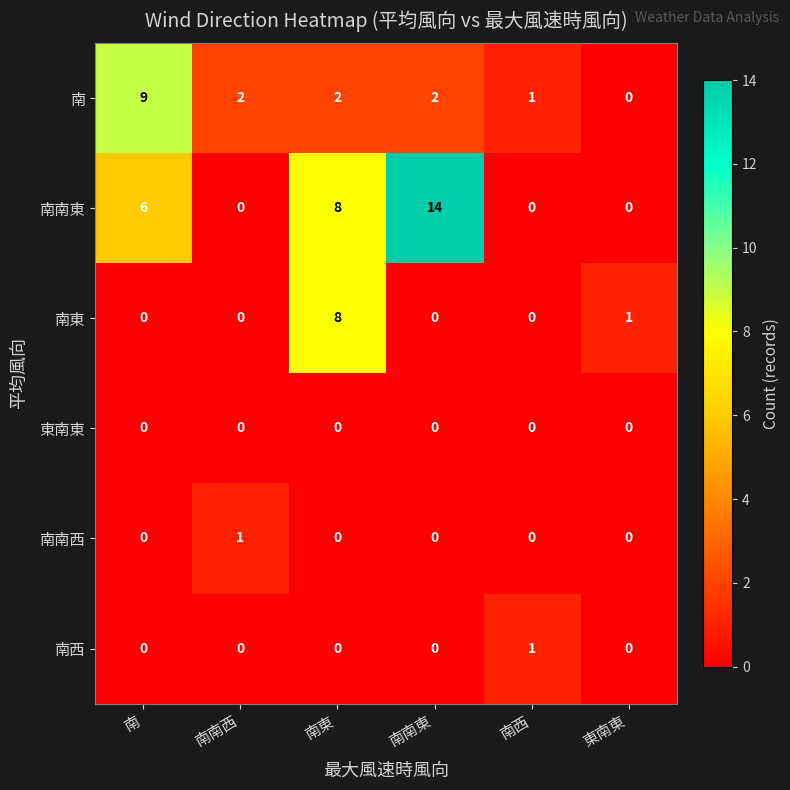

The 南南西 series shows -1 at 南東. True or false?

False